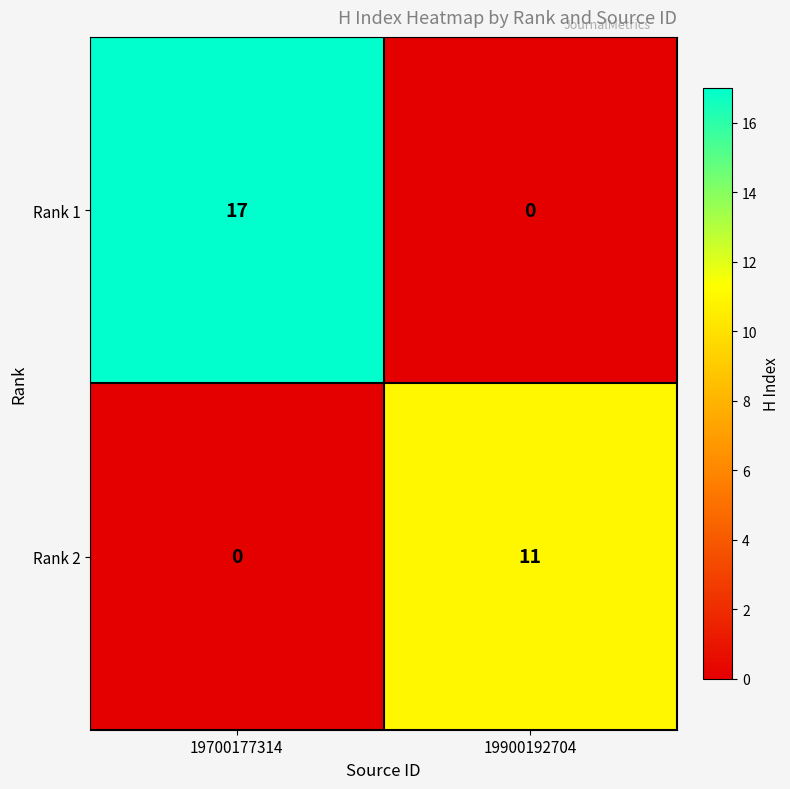

Which series has the widest spread of values?

Rank 1